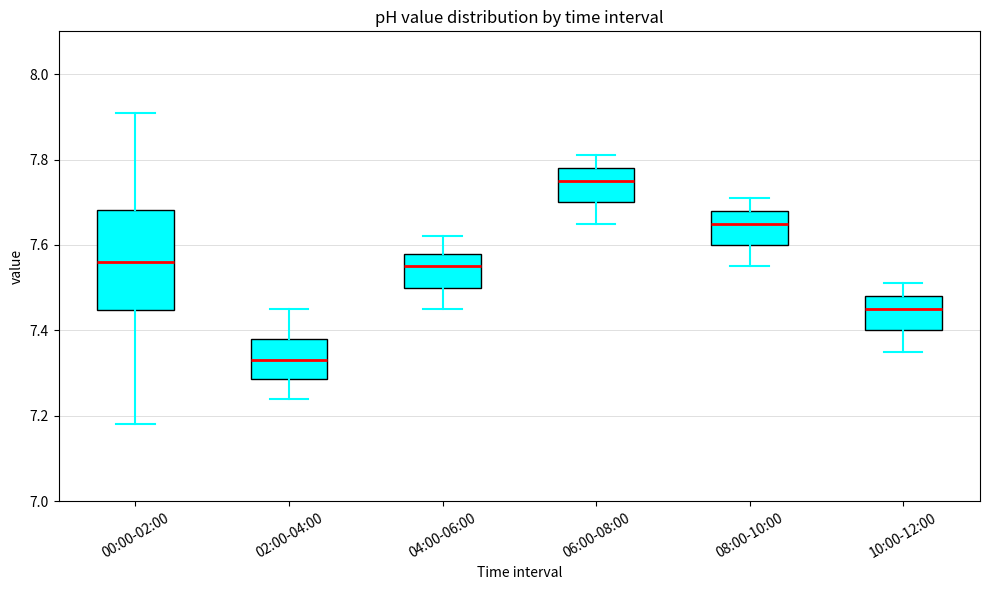

Reading left to right, transcribe this box plot: for each box, give where its median line is, the range the box spans, and where its two whiskers end, as read against the y-axis. The values are not printed on the chart, so give them approximately, as read against the axis.

00:00-02:00: median 7.56, box 7.44 to 7.68, whiskers 7.18 to 7.92
02:00-04:00: median 7.34, box 7.28 to 7.38, whiskers 7.24 to 7.46
04:00-06:00: median 7.56, box 7.50 to 7.58, whiskers 7.46 to 7.62
06:00-08:00: median 7.76, box 7.70 to 7.78, whiskers 7.66 to 7.82
08:00-10:00: median 7.66, box 7.60 to 7.68, whiskers 7.56 to 7.72
10:00-12:00: median 7.46, box 7.40 to 7.48, whiskers 7.36 to 7.52